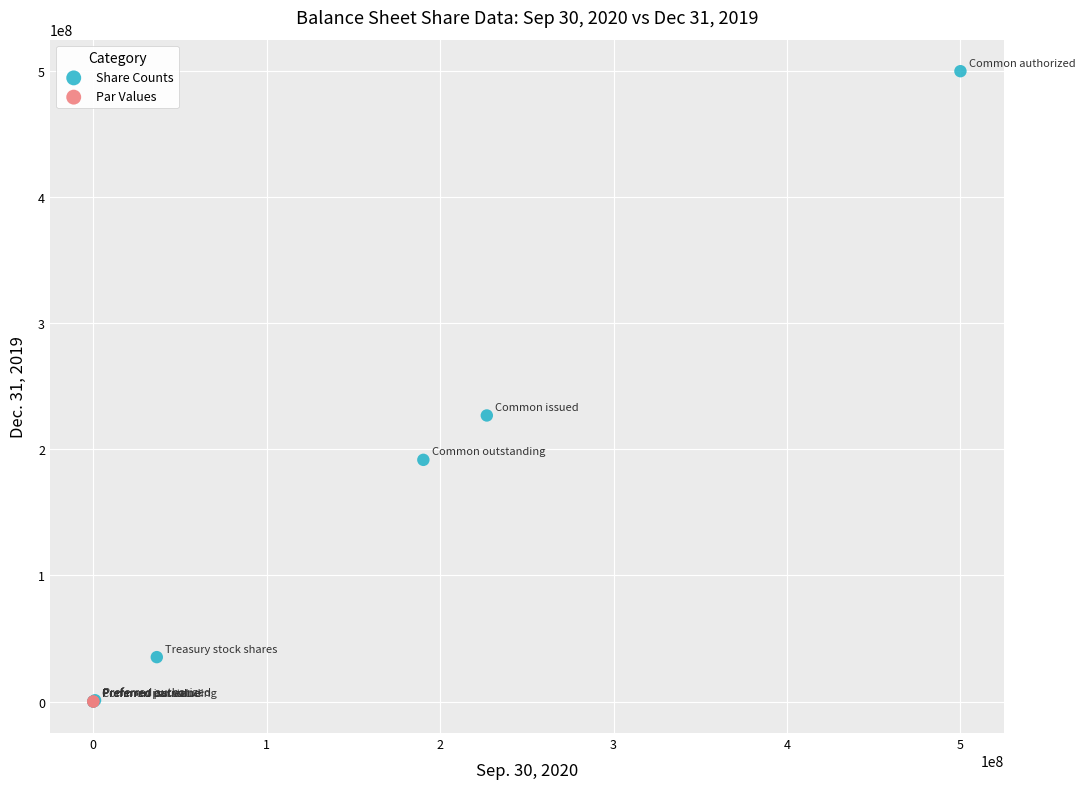

What are all the series names shown in the legend?

Share Counts, Par Values